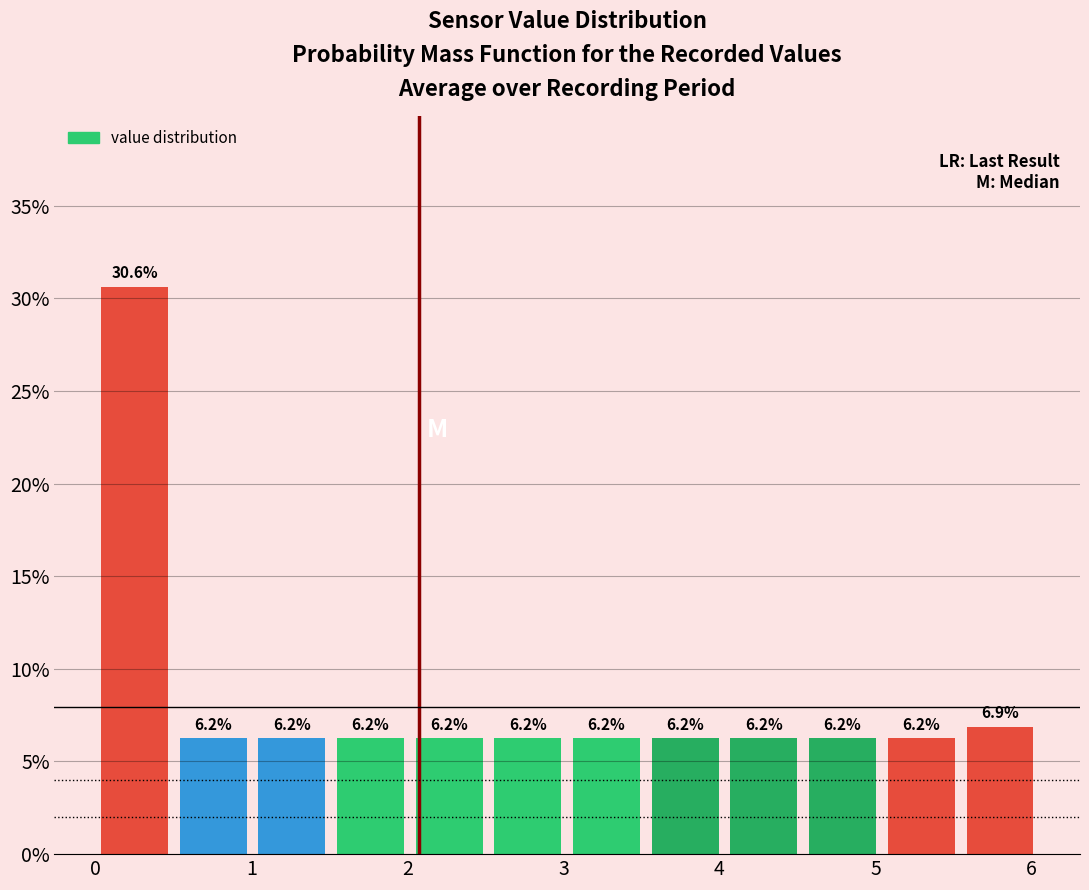

Which range on the x-axis has the tallest bar?

0.0 to 0.5